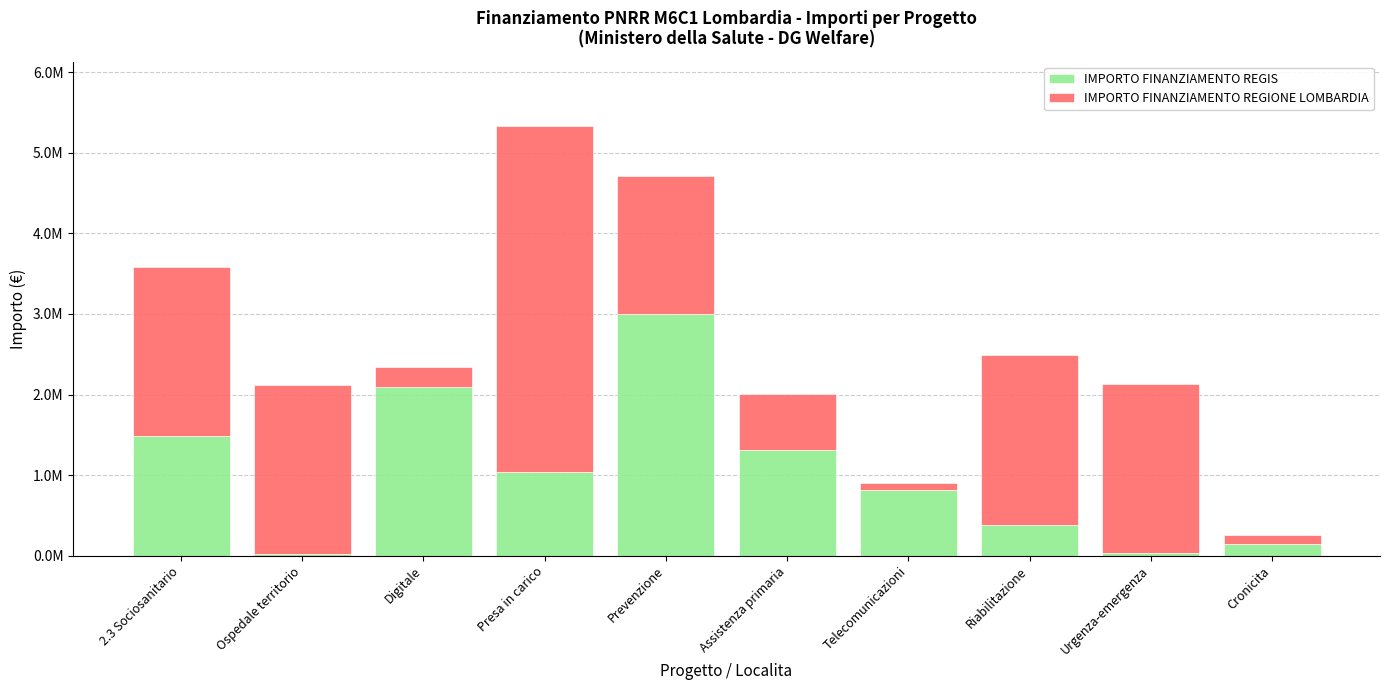

What are all the series names shown in the legend?

IMPORTO FINANZIAMENTO REGIS, IMPORTO FINANZIAMENTO REGIONE LOMBARDIA